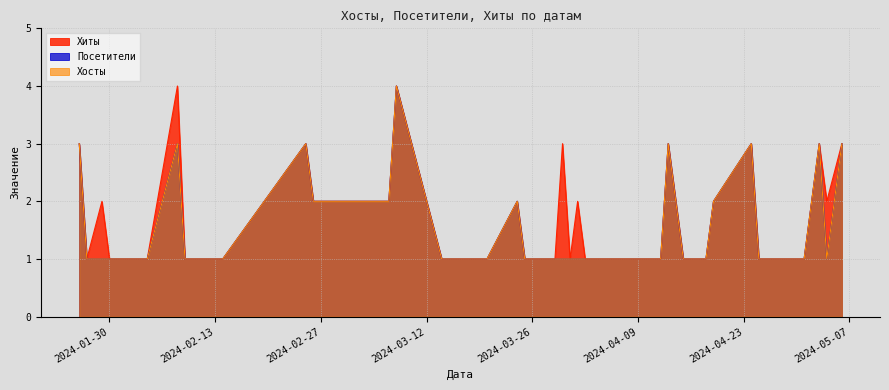

How many interior local valleys does the Хиты series have?

3